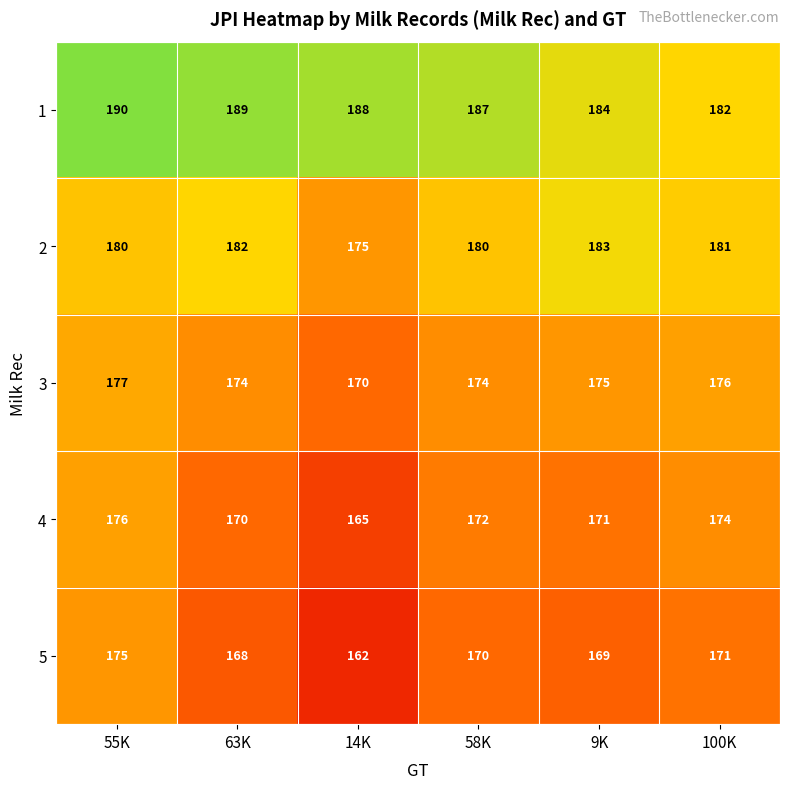

Which series has the largest total across all categories?

1